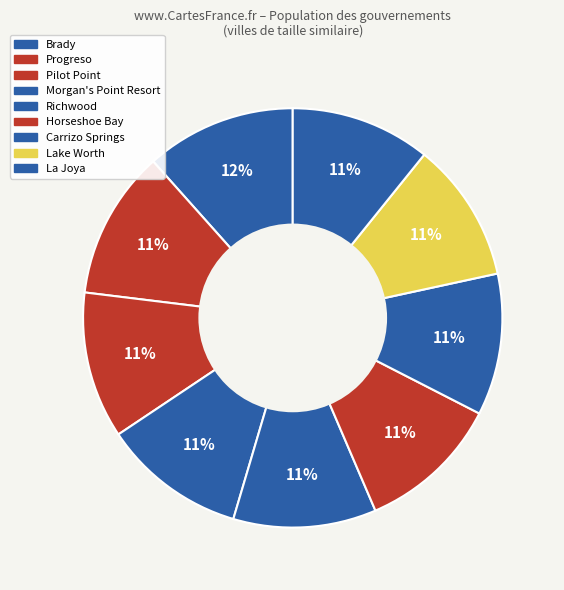

How many slices are in this pie chart?

9